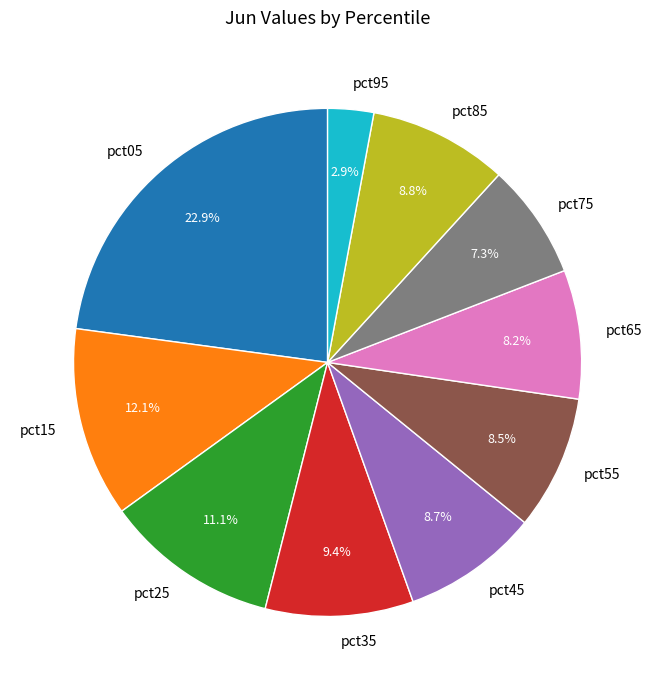

Do pct15 and pct25 together represent more than half of the pie?

No